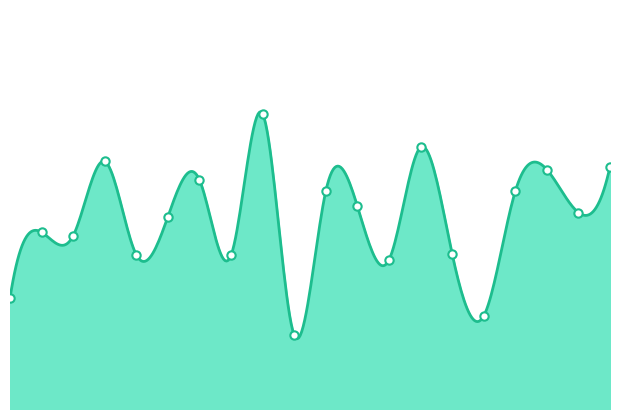

Reading left to right, what are all the values shown in this chart?

-131.4	-129.3	-129.4	-127.0	-130.0	-128.8	-127.6	-130.0	-125.4	-132.6	-127.9	-128.4	-130.2	-126.5	-129.9	-132.0	-127.9	-127.2	-128.6	-127.1